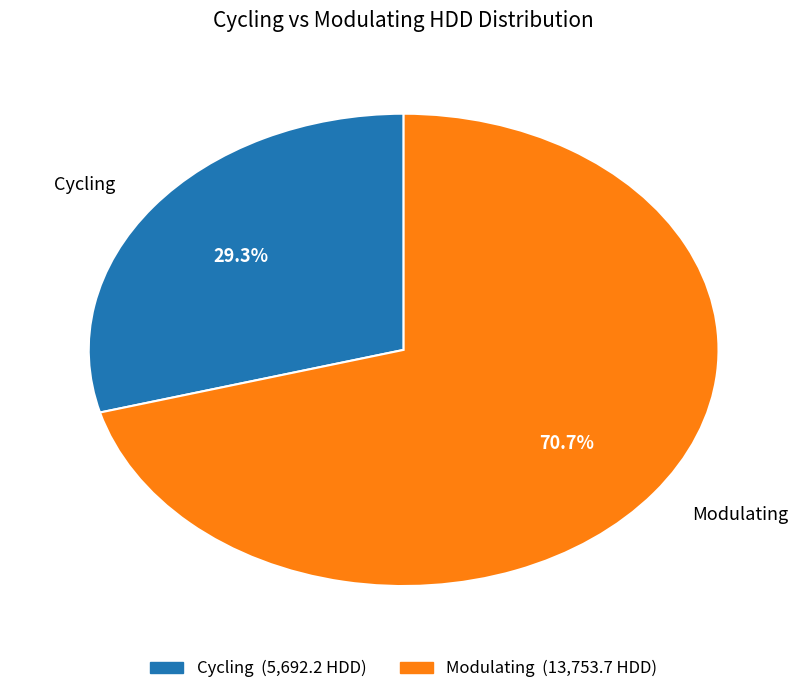

The Cycling slice represents 18% of the pie. True or false?

False